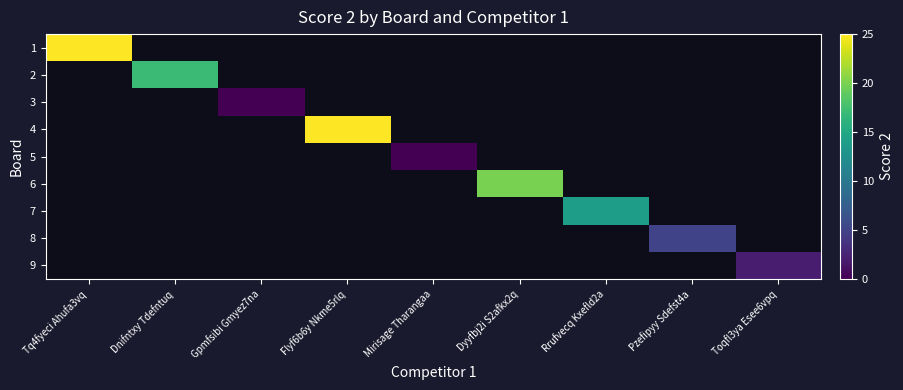

Which has a higher value, Mirisage Tharangaa or Flyf6b6y Nkme5rlq?

Flyf6b6y Nkme5rlq